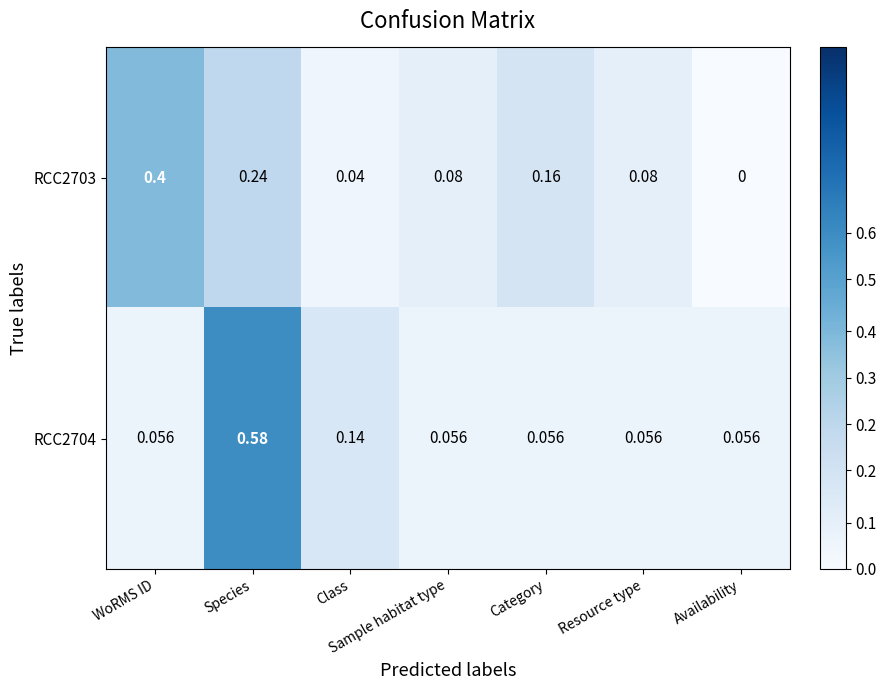

At which label is RCC2703 closest to 0?

Availability